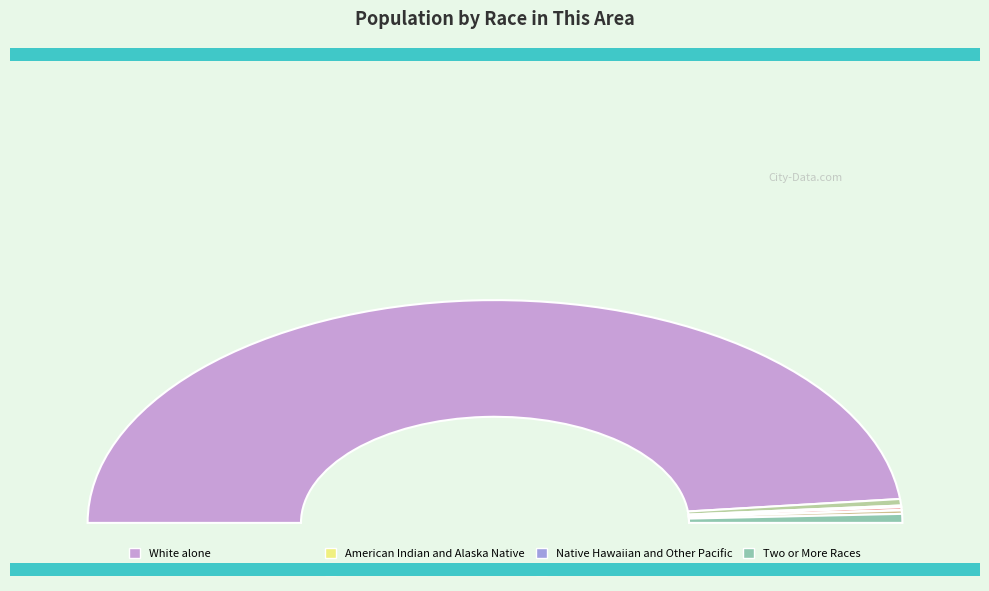

True or false: Two or More Races accounts for 11% of the total.

False